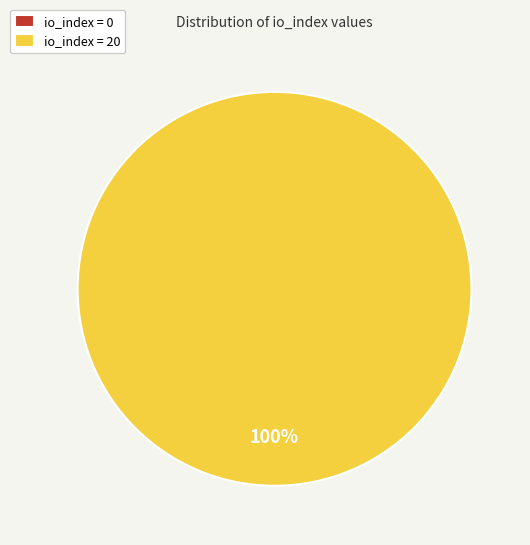

How much of the chart is everything except io_index=0?

100.0%